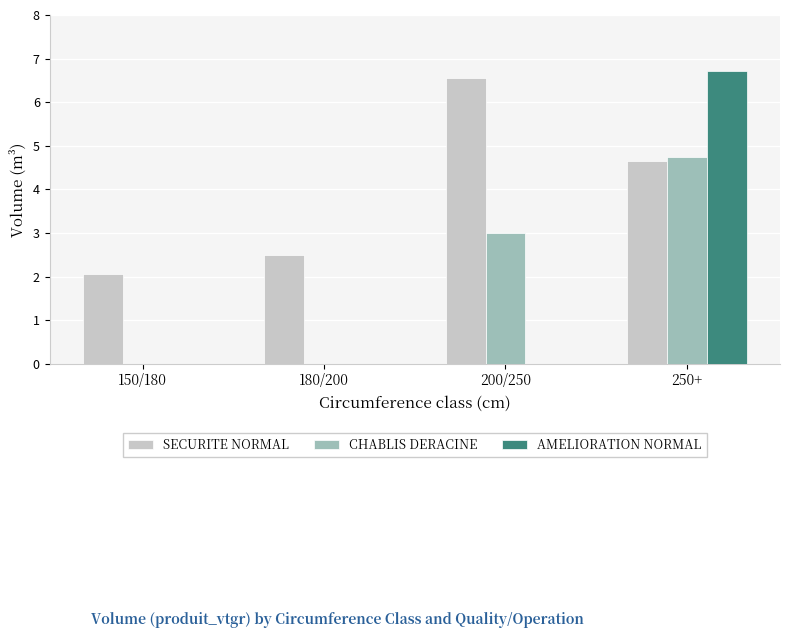

How many groups of bars are there?

4